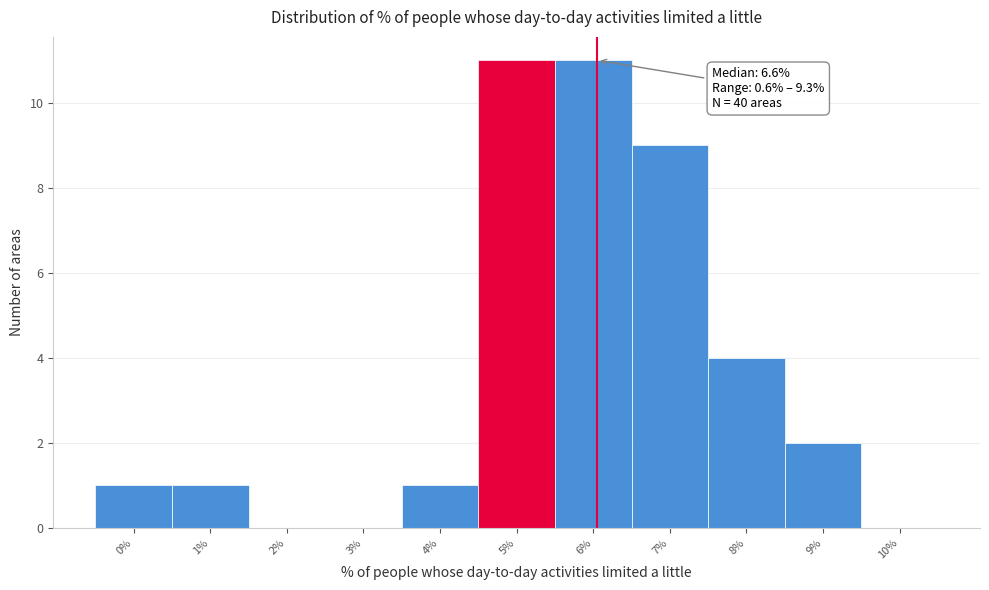

Reading left to right, list all the values displayed in this chart.

0%=1	1%=1	2%=0	3%=0	4%=1	5%=11	6%=11	7%=9	8%=4	9%=2	10%=0